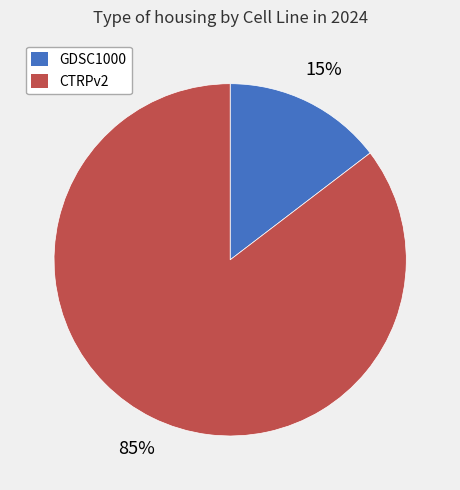

What percentage is the CTRPv2 slice, to the nearest percent?

85%